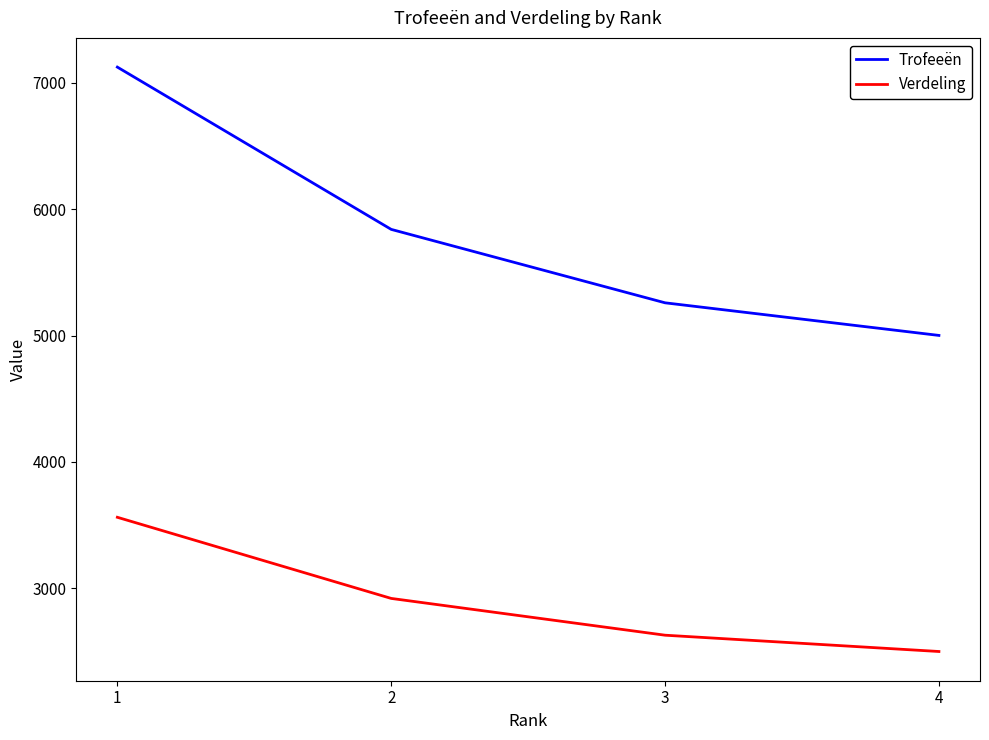

List the labels in order of Trofeeën value, largest first.

1, 2, 3, 4